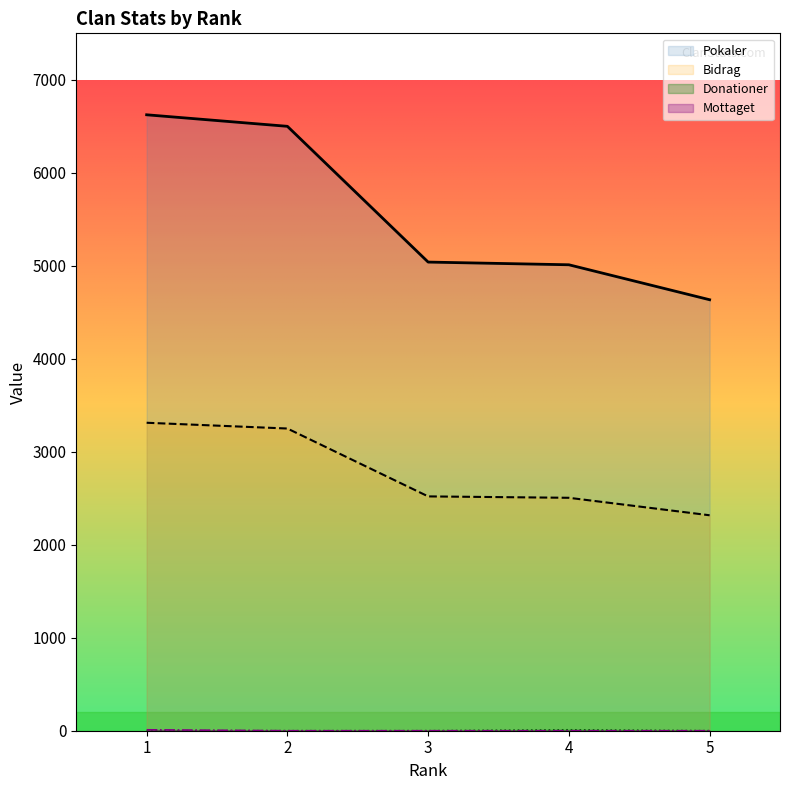

Which series has the largest range (max minus min)?

Pokaler